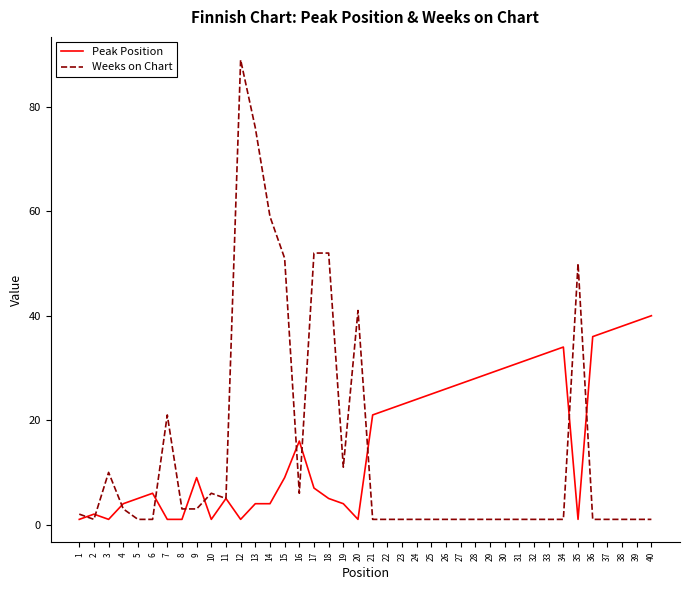

What is the approximate value of Weeks on Chart at 40?

1